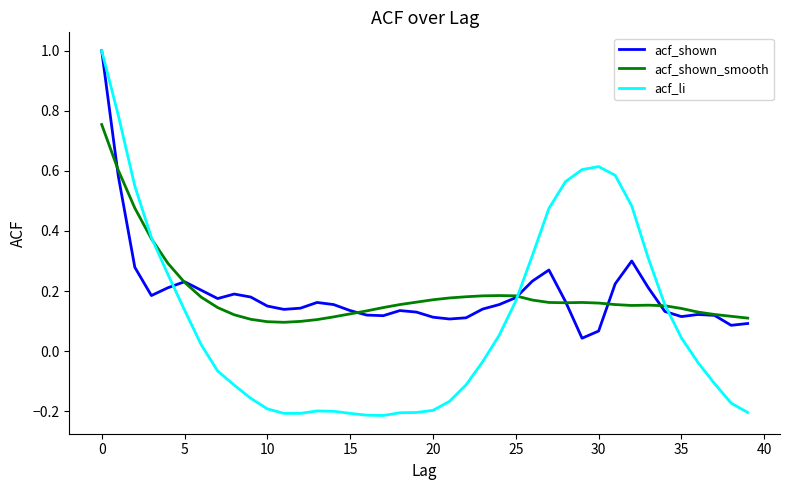

Which series has the largest range (max minus min)?

acf_li